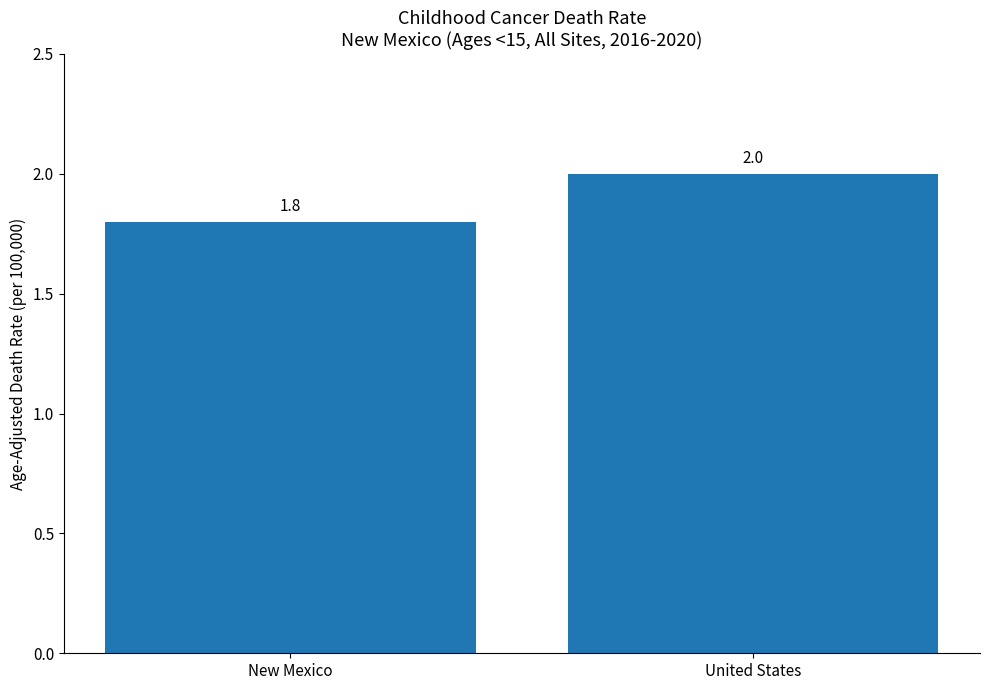

Rank the categories by value from highest to lowest.

United States, New Mexico